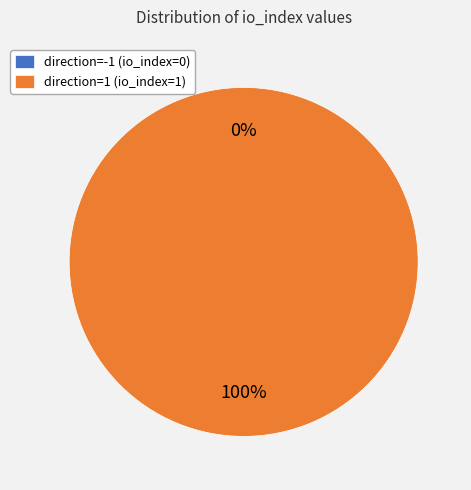

Count the number of slices in the pie.

2